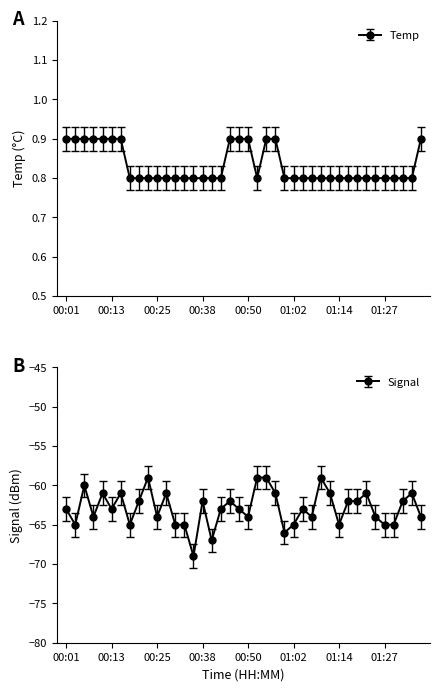

Is this an area chart (filled region under the line)?

No